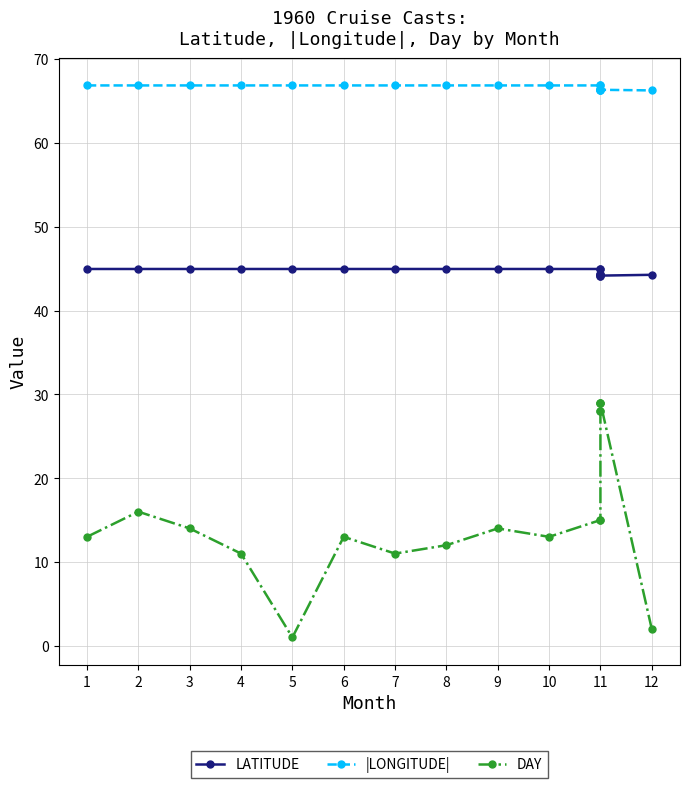

At 7, list the series in order from smallest to largest.

DAY, LATITUDE, |LONGITUDE|